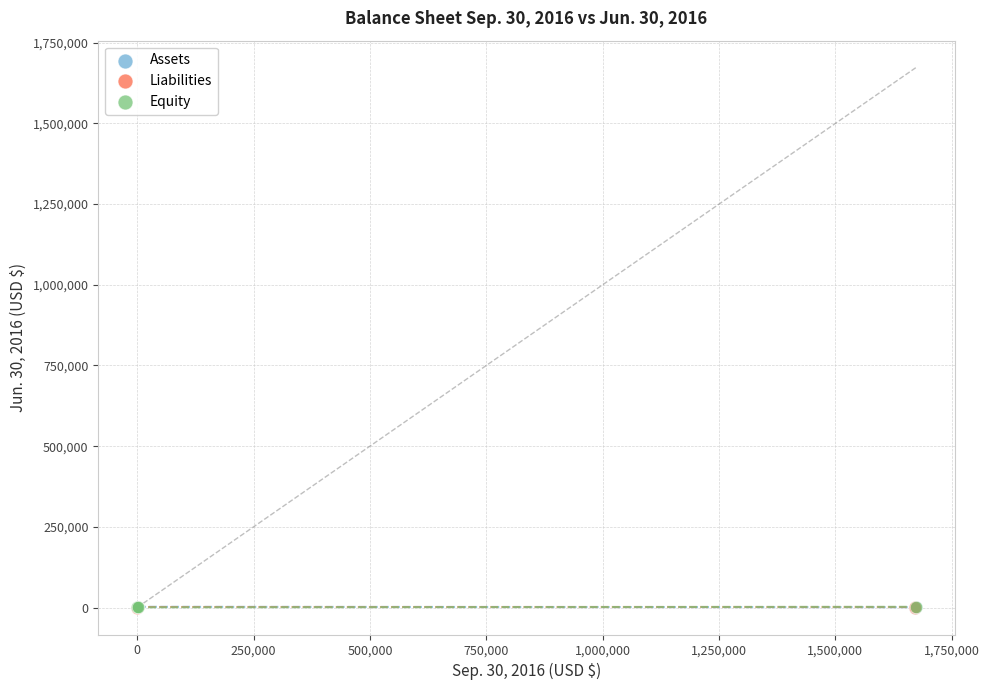

What are all the series names shown in the legend?

Assets, Liabilities, Equity